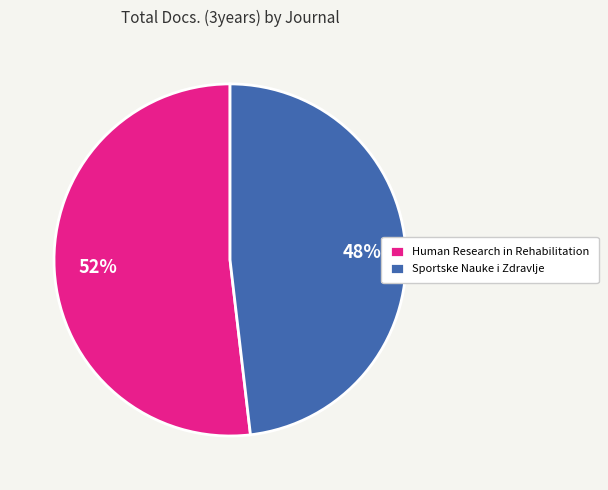

Combined, do Sportske Nauke i Zdravlje and Human Research in Rehabilitation account for over 50%?

Yes